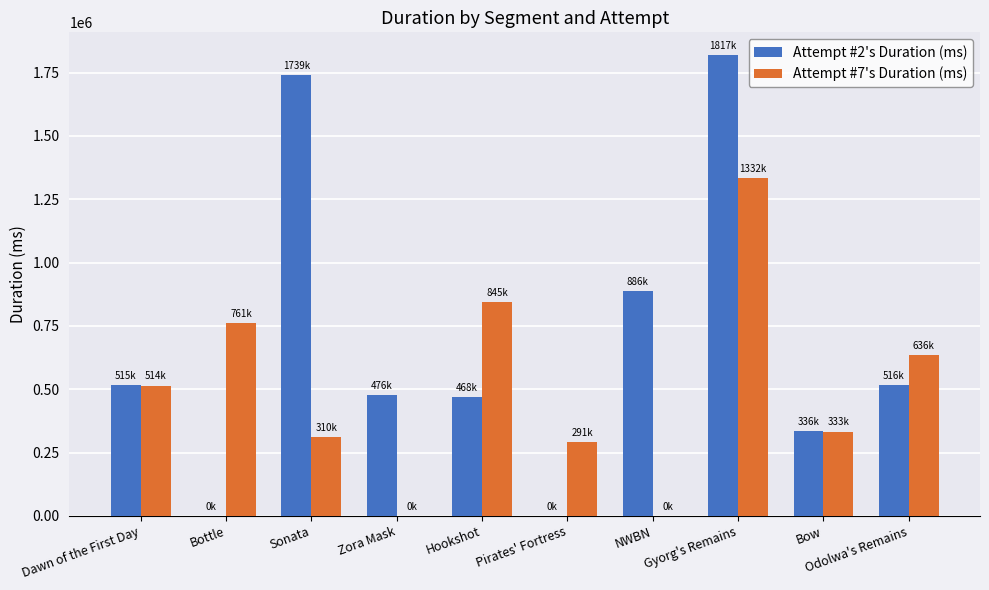

Is the value of Attempt #2's Duration (ms) at Pirates' Fortress greater than the value of Attempt #7's Duration (ms) at Odolwa's Remains?

No